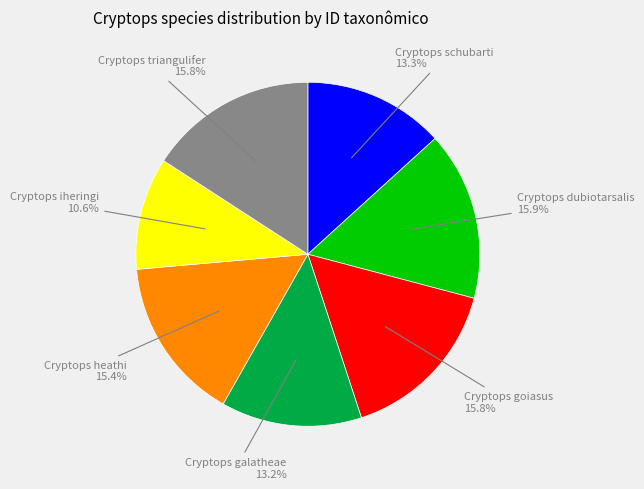

The Cryptops heathi slice represents 4% of the pie. True or false?

False